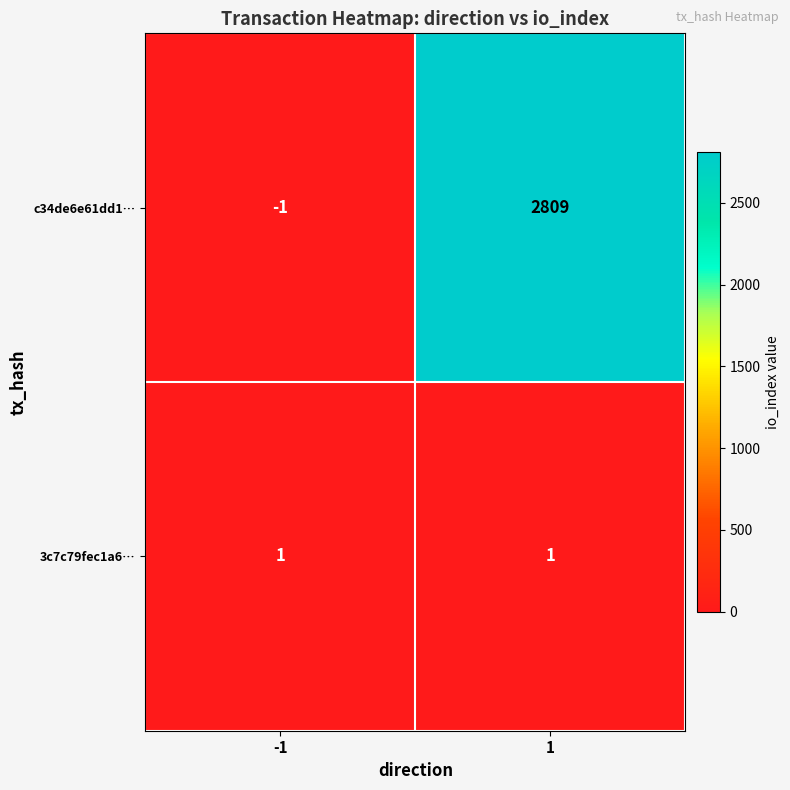

Is it true that c34de6e61dd1… equals 1382 at 1?

False